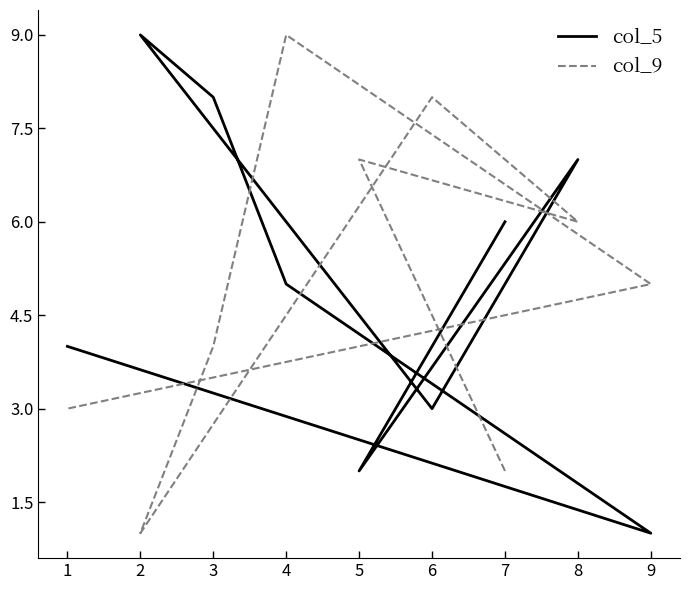

At 8, list the series in order from smallest to largest.

col_9, col_5